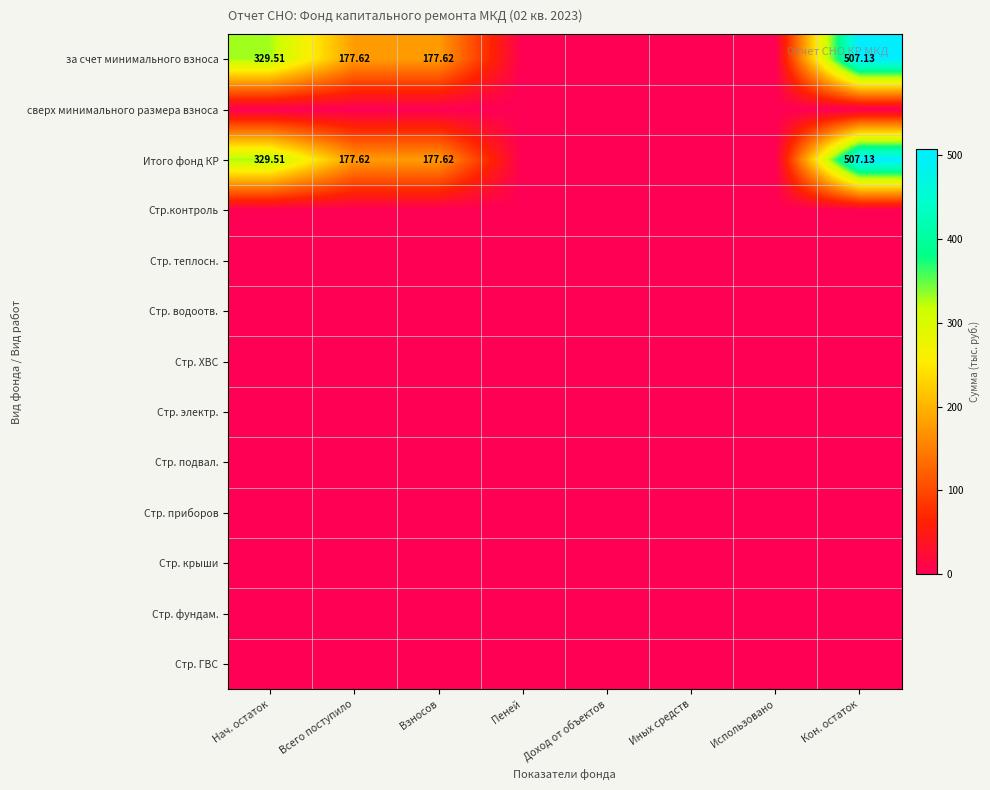

At which label does Стр. водоотв. reach its peak?

Нач. остаток